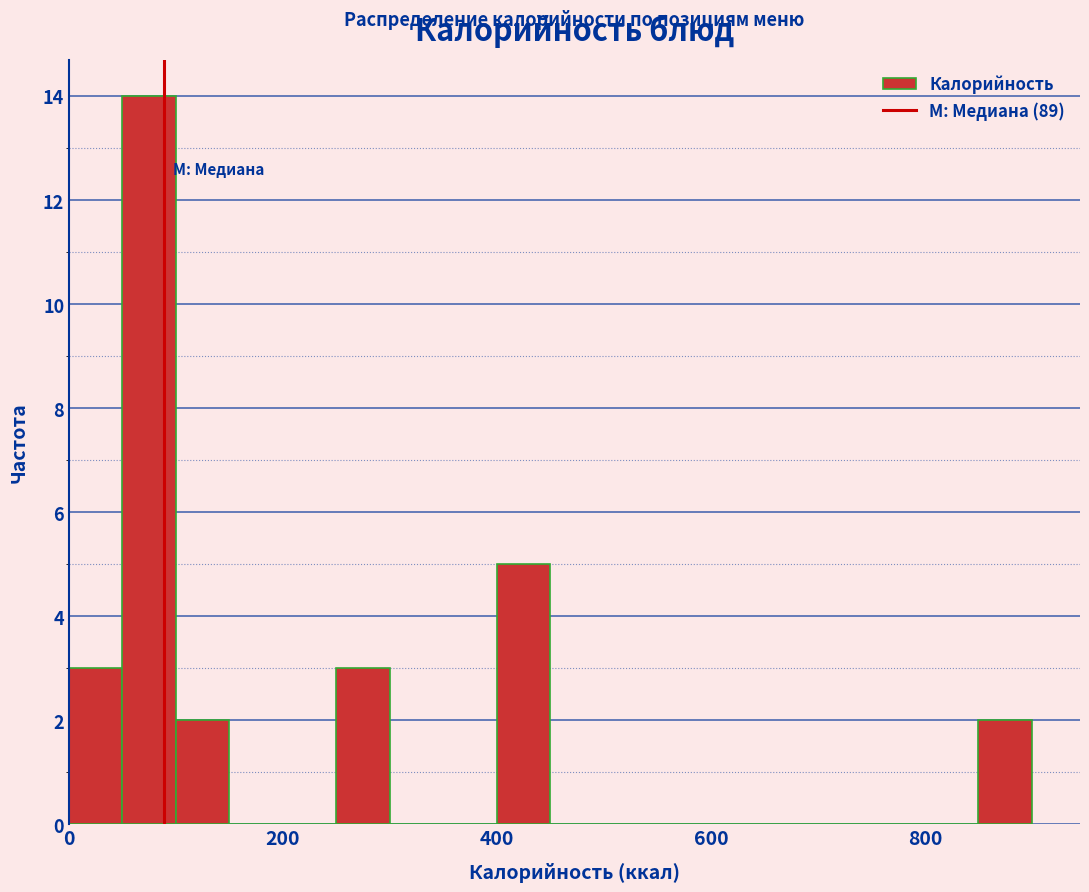

Read against the x-axis, roughly where is the centre of the tallest bar?

80